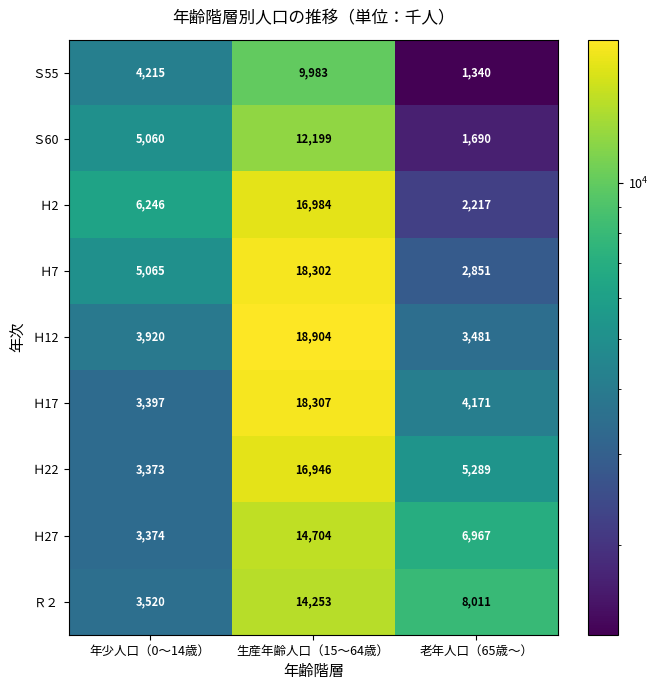

Which series has the largest range (max minus min)?

Ｈ7